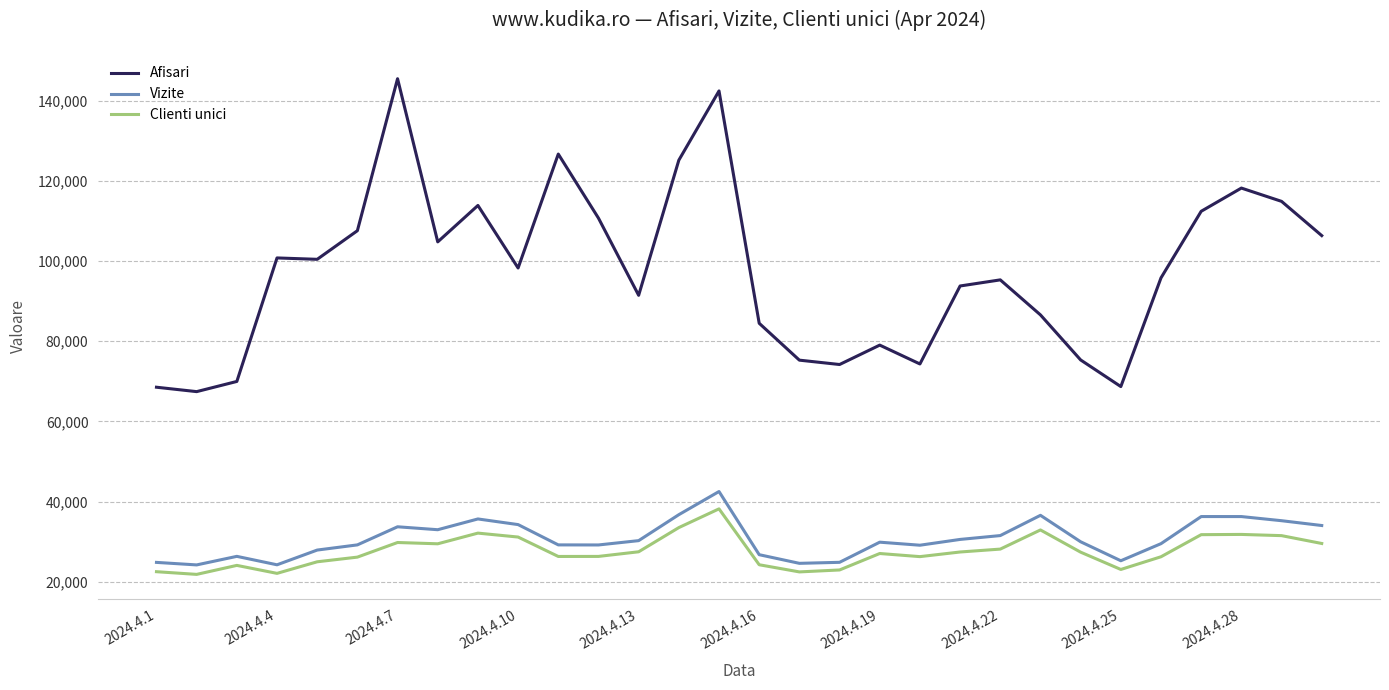

Which series has the widest spread of values?

Afisari